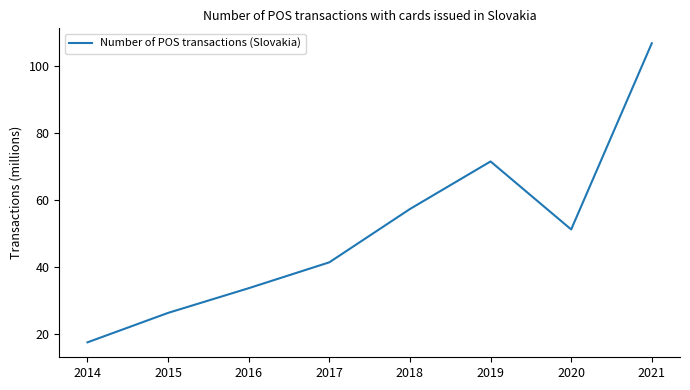

Between 2015 and 2021, which is larger?

2021